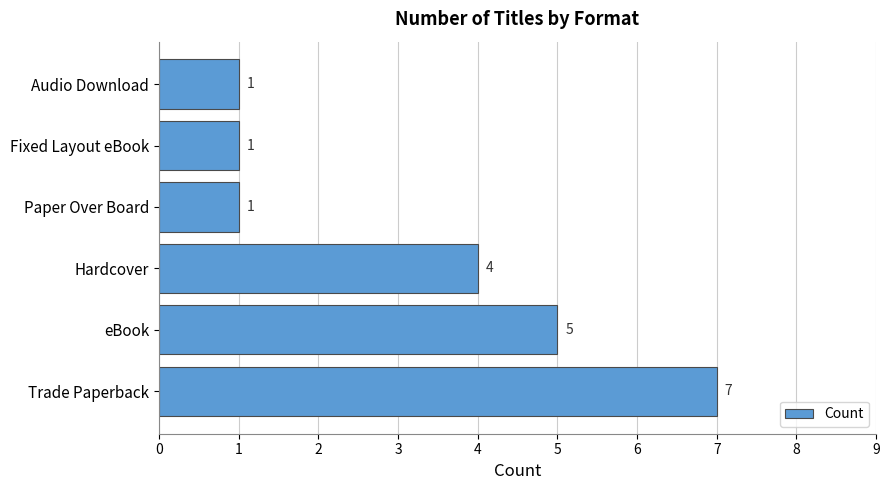

What is the minimum value shown in the chart?

1